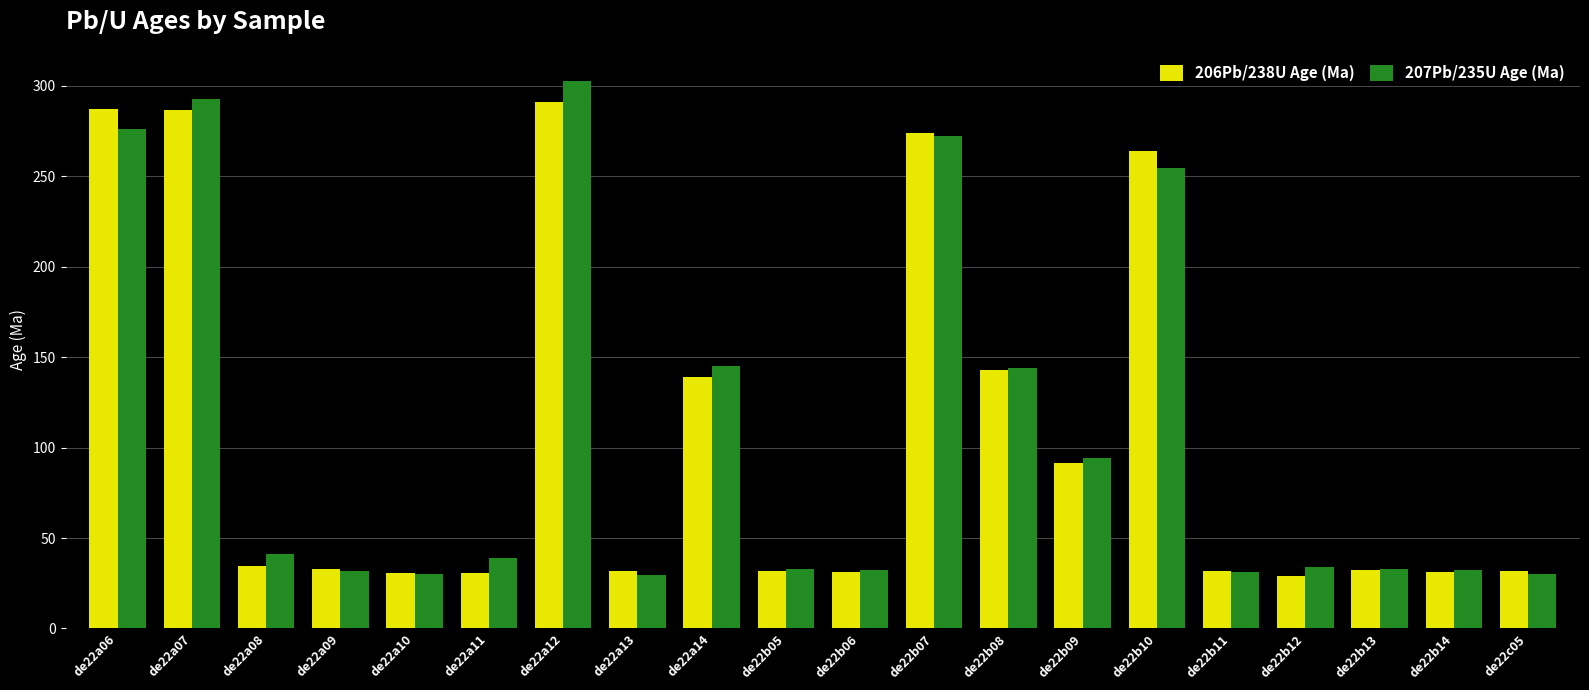

Which series has the widest spread of values?

207Pb/235U Age (Ma)